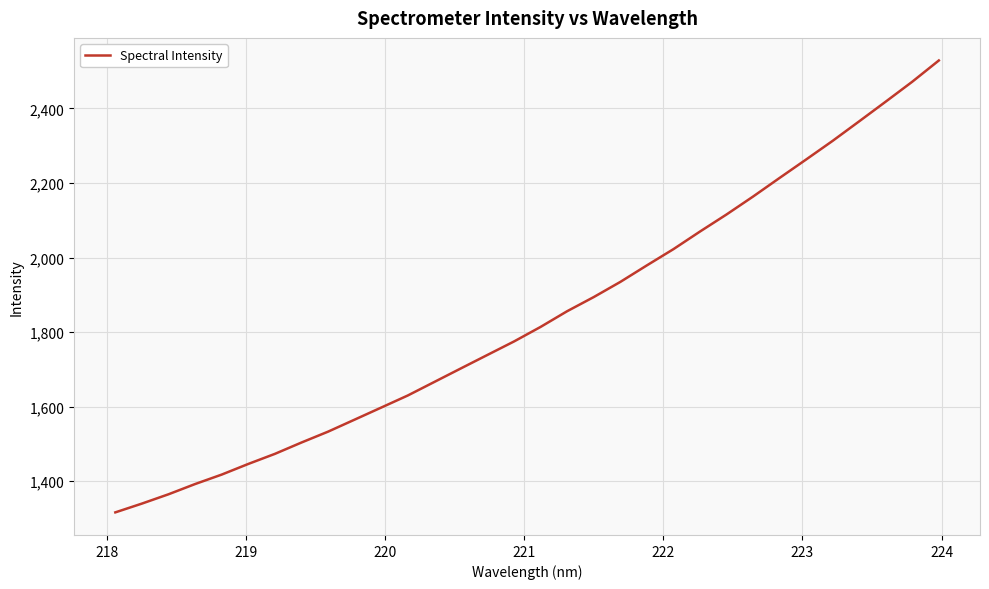

What is the smallest value displayed?

1316.3